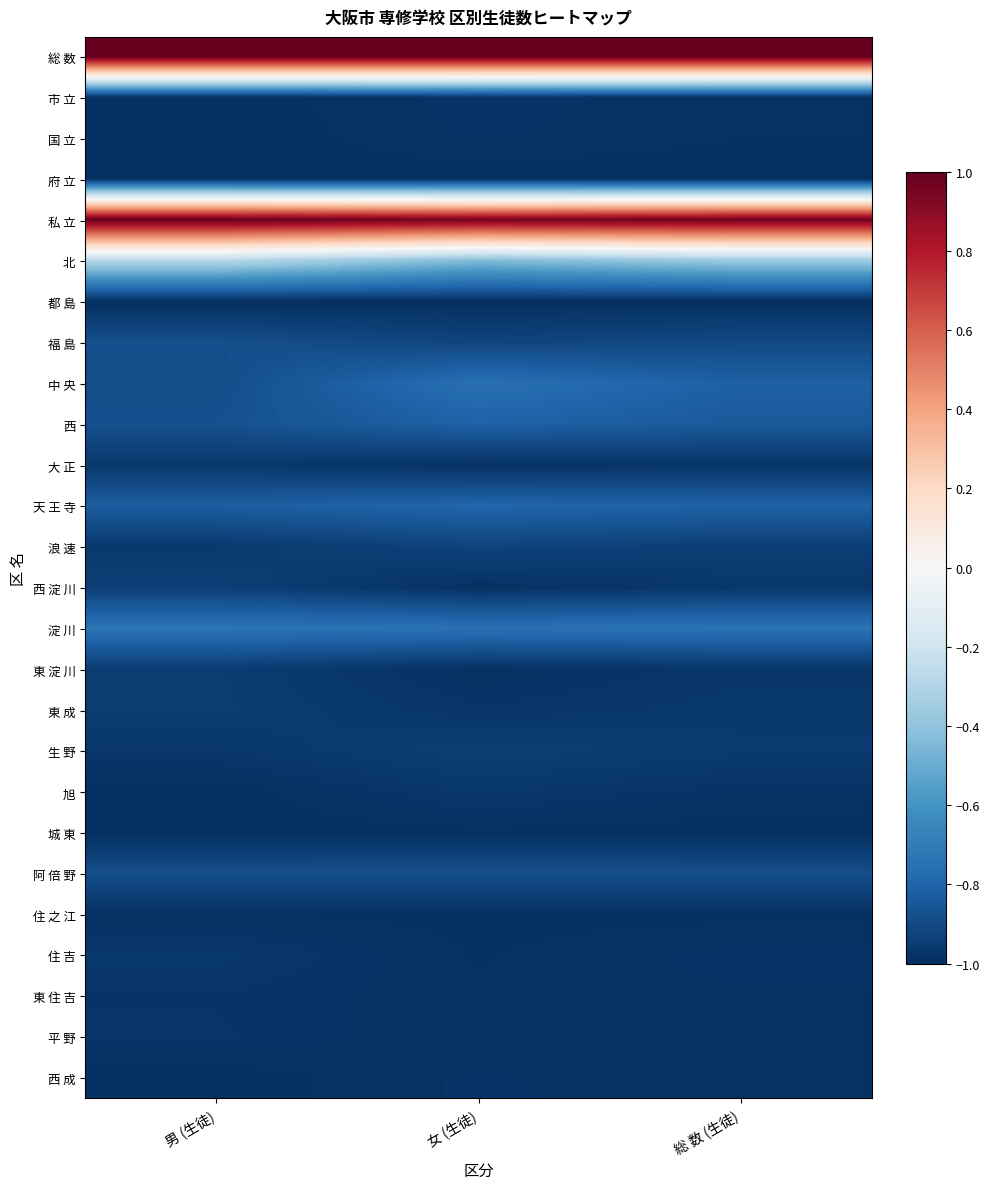

Which category has the highest value across all series?

男 (生徒)